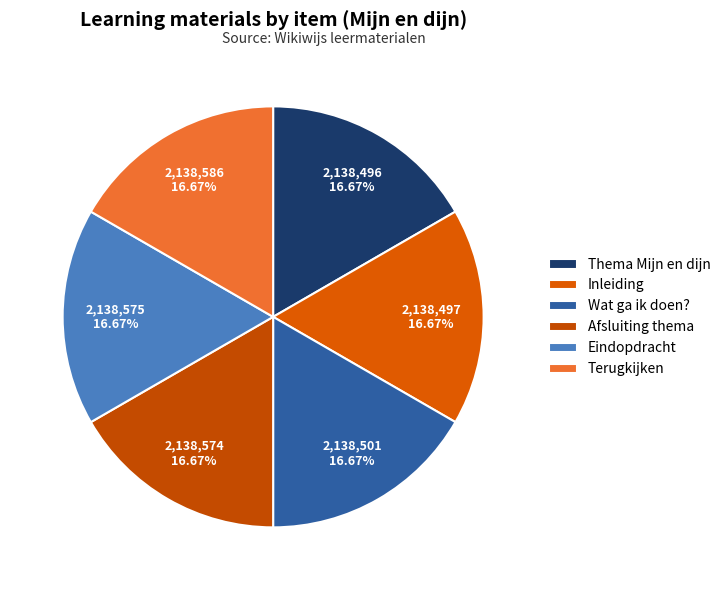

How many segments does this pie chart have?

6